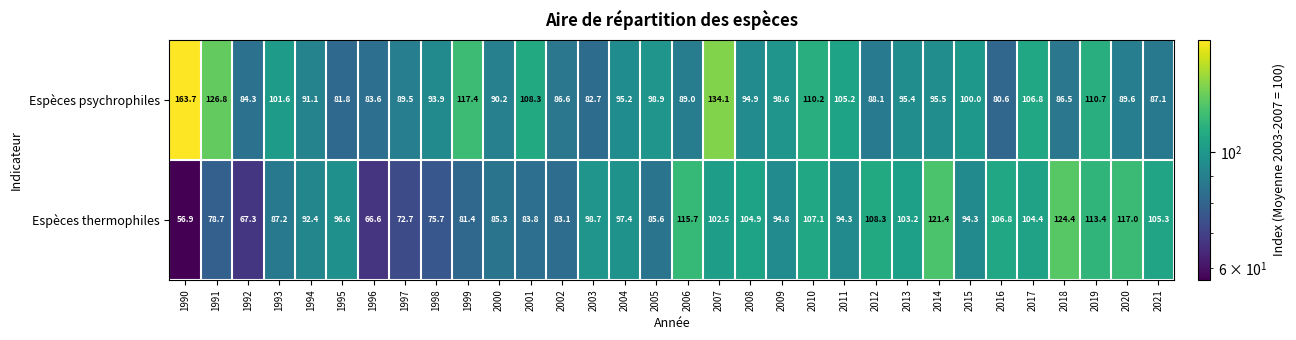

At 2011, list the series in order from smallest to largest.

Espèces thermophiles, Espèces psychrophiles